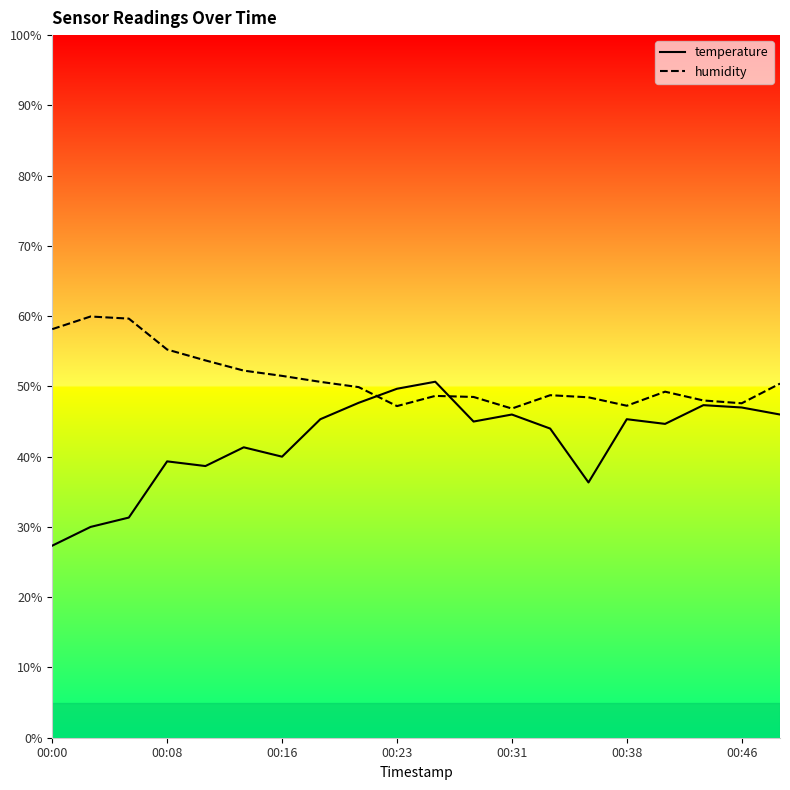

What is the average value of the temperature series?

42.1